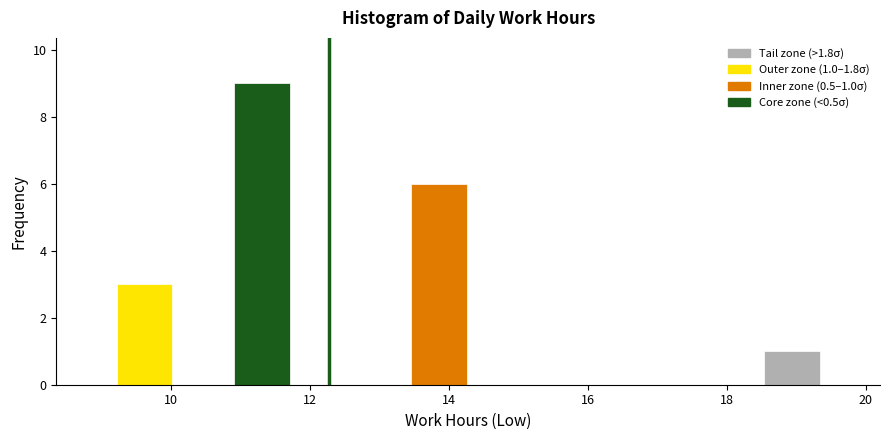

Which range on the x-axis has the tallest bar?

10.8 to 11.8